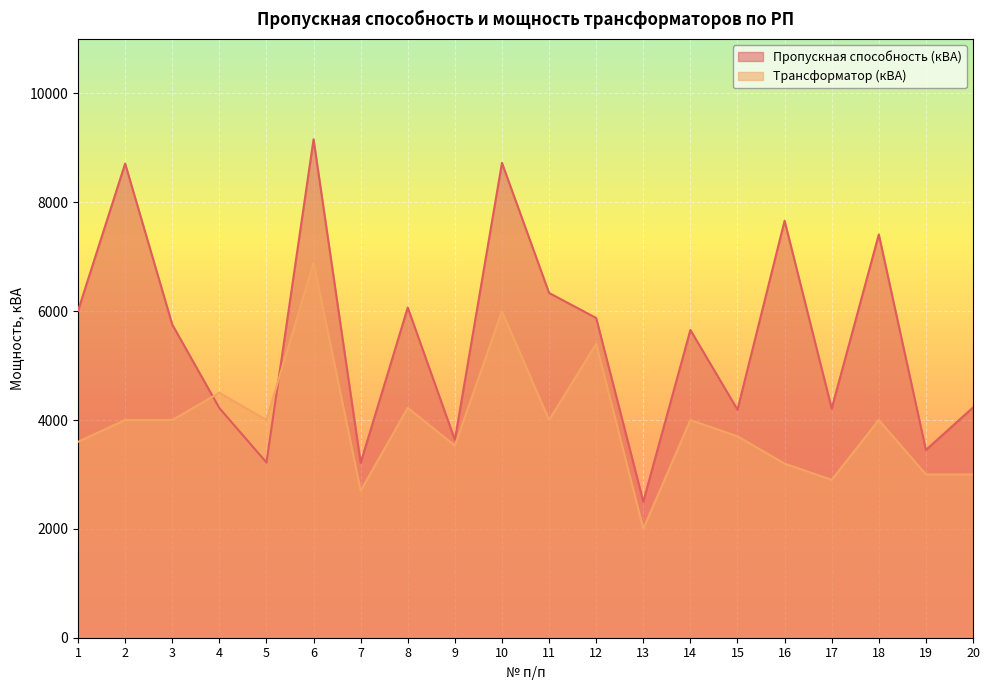

What is the total value across all series at 7?

5912.5